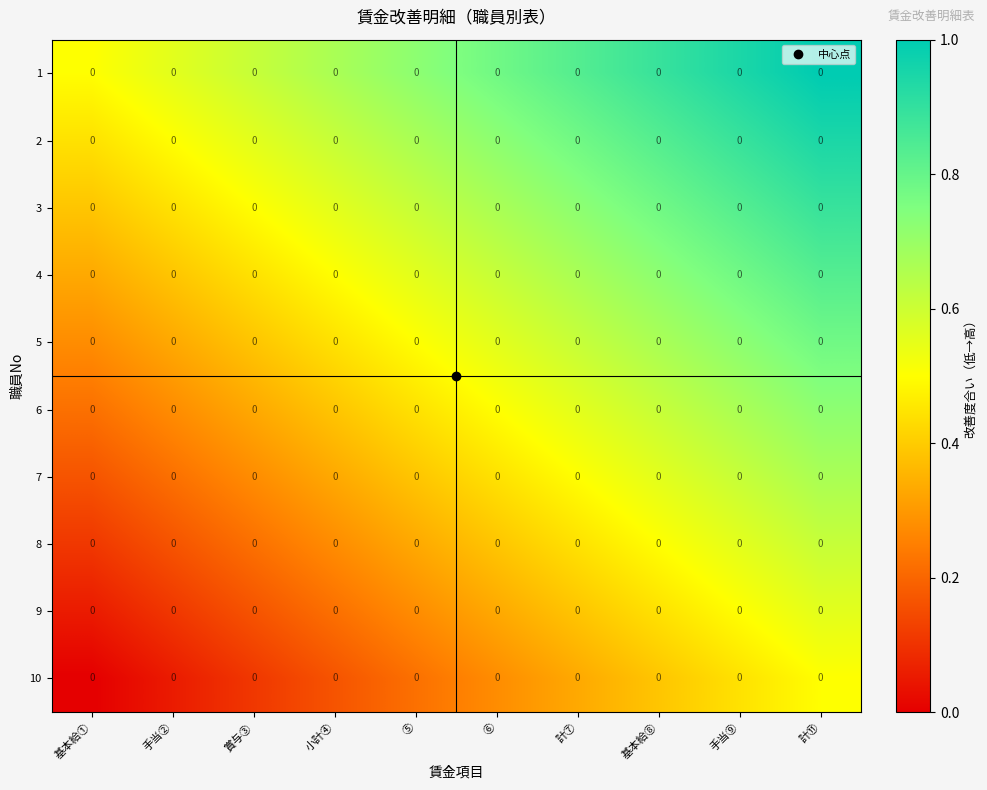

Reading left to right, list all the values displayed in this chart.

1: 基本給①=0.0	手当②=0.0	賞与③=0.0	小計④=0.0	⑤=0.0	⑥=0.0	計⑦=0.0	基本給⑧=0.0	手当⑨=0.0	計⑪=0.0
2: 基本給①=0.0	手当②=0.0	賞与③=0.0	小計④=0.0	⑤=0.0	⑥=0.0	計⑦=0.0	基本給⑧=0.0	手当⑨=0.0	計⑪=0.0
3: 基本給①=0.0	手当②=0.0	賞与③=0.0	小計④=0.0	⑤=0.0	⑥=0.0	計⑦=0.0	基本給⑧=0.0	手当⑨=0.0	計⑪=0.0
4: 基本給①=0.0	手当②=0.0	賞与③=0.0	小計④=0.0	⑤=0.0	⑥=0.0	計⑦=0.0	基本給⑧=0.0	手当⑨=0.0	計⑪=0.0
5: 基本給①=0.0	手当②=0.0	賞与③=0.0	小計④=0.0	⑤=0.0	⑥=0.0	計⑦=0.0	基本給⑧=0.0	手当⑨=0.0	計⑪=0.0
6: 基本給①=0.0	手当②=0.0	賞与③=0.0	小計④=0.0	⑤=0.0	⑥=0.0	計⑦=0.0	基本給⑧=0.0	手当⑨=0.0	計⑪=0.0
7: 基本給①=0.0	手当②=0.0	賞与③=0.0	小計④=0.0	⑤=0.0	⑥=0.0	計⑦=0.0	基本給⑧=0.0	手当⑨=0.0	計⑪=0.0
8: 基本給①=0.0	手当②=0.0	賞与③=0.0	小計④=0.0	⑤=0.0	⑥=0.0	計⑦=0.0	基本給⑧=0.0	手当⑨=0.0	計⑪=0.0
9: 基本給①=0.0	手当②=0.0	賞与③=0.0	小計④=0.0	⑤=0.0	⑥=0.0	計⑦=0.0	基本給⑧=0.0	手当⑨=0.0	計⑪=0.0
10: 基本給①=0.0	手当②=0.0	賞与③=0.0	小計④=0.0	⑤=0.0	⑥=0.0	計⑦=0.0	基本給⑧=0.0	手当⑨=0.0	計⑪=0.0